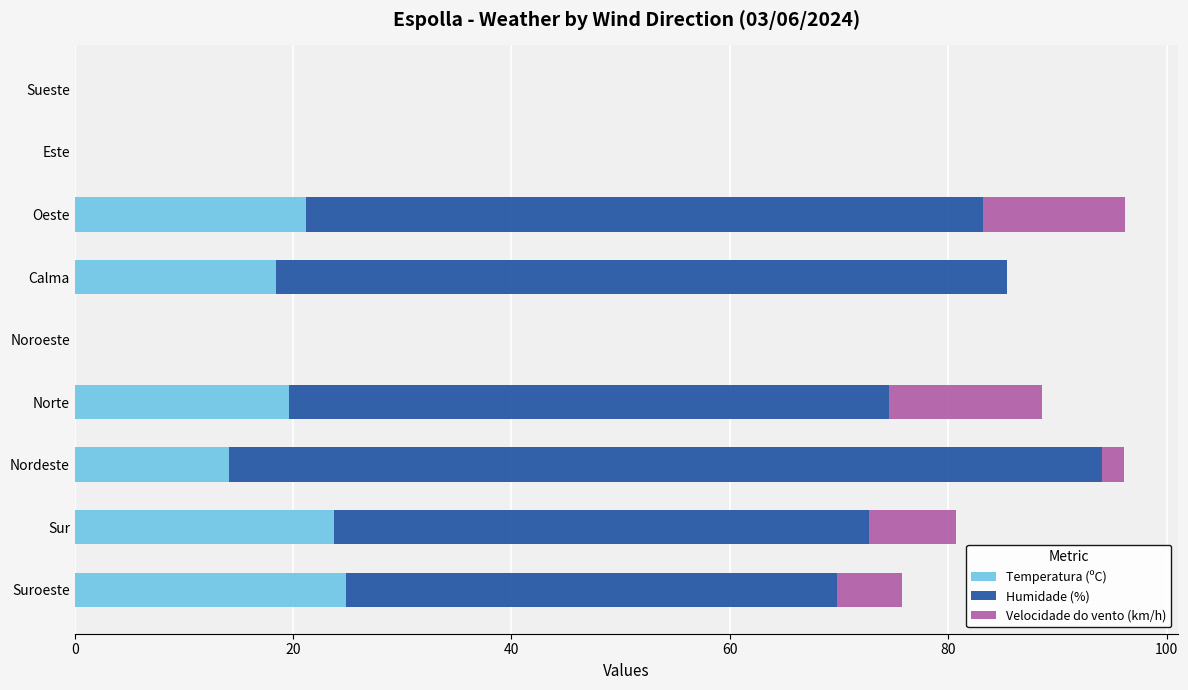

The value of Temperatura (ºC) at Sueste is -15.7. True or false?

False